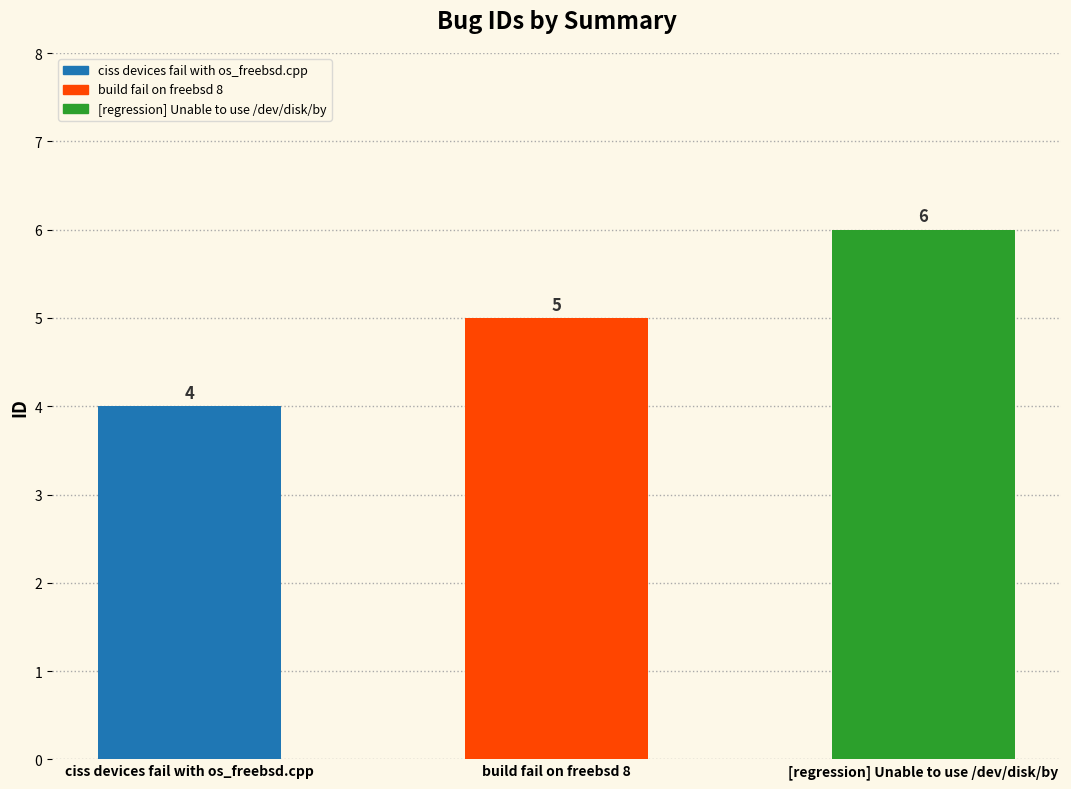

Reading left to right, extract all data points from this chart.

ciss devices fail with os_freebsd.cpp=4	build fail on freebsd 8=5	[regression] Unable to use /dev/disk/by=6